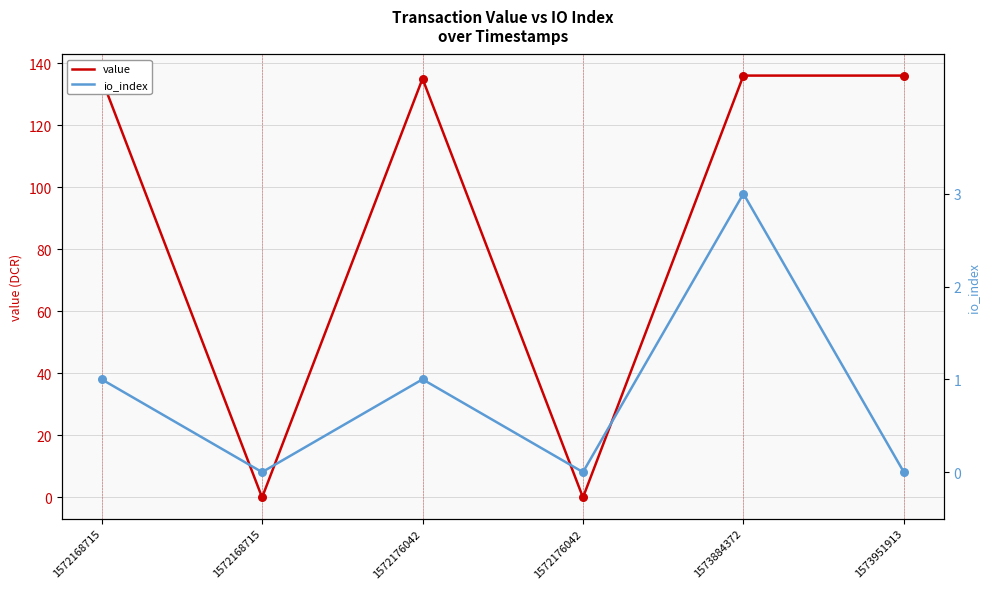

What are all the series names shown in the legend?

value, io_index